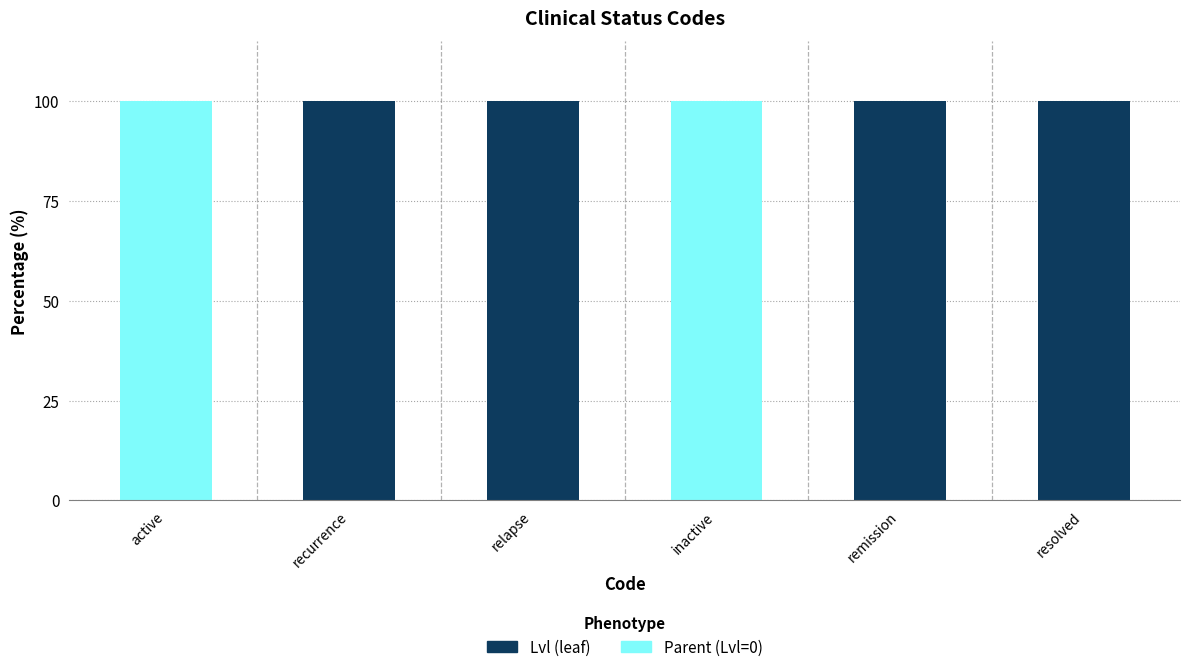

Where is Parent (Lvl=0) nearest to the value 0?

recurrence